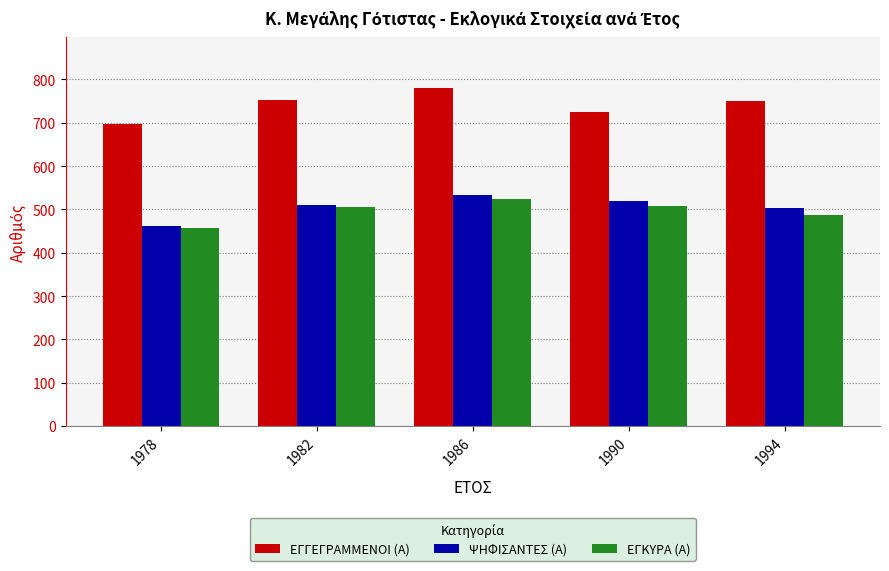

What is the difference between the maximum and minimum values in the ΨΗΦΙΣΑΝΤΕΣ (Α) series?

72